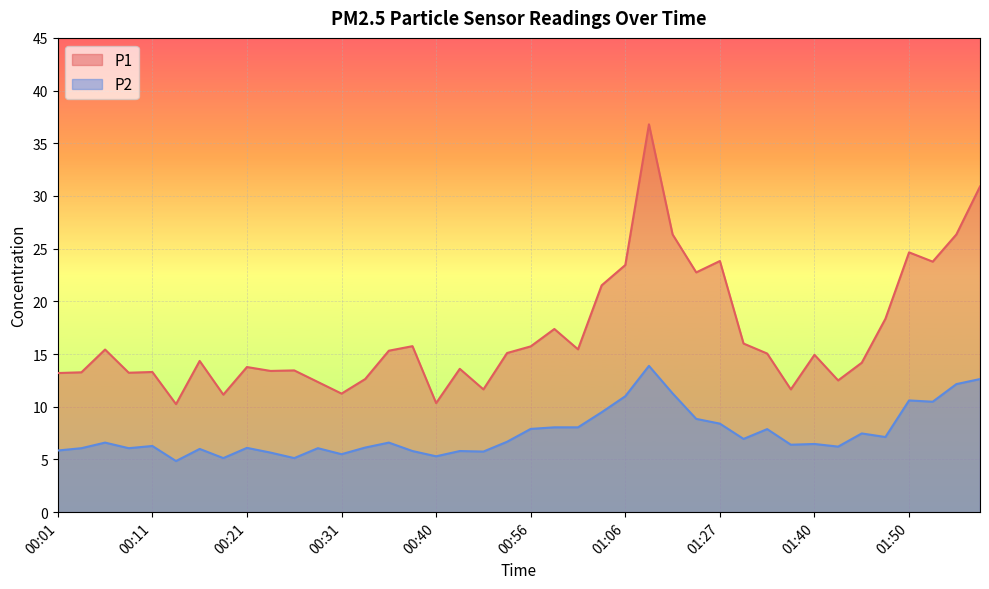

Is the value of P2 at 01:52 greater than the value of P1 at 01:03?

No